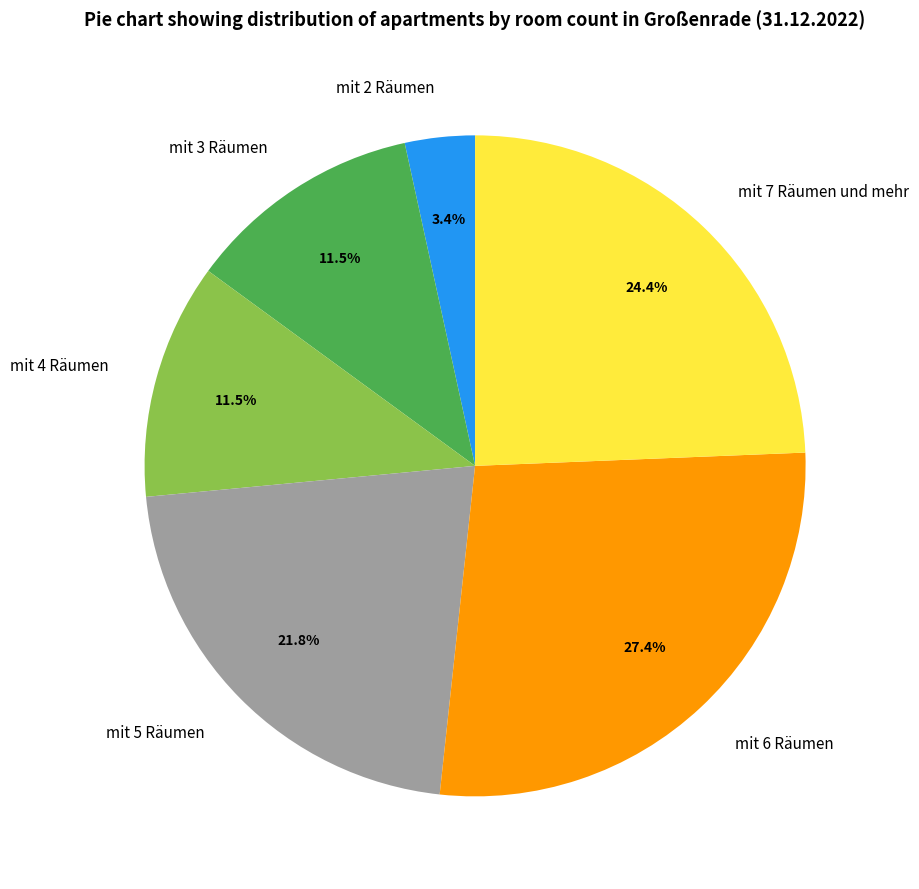

The mit 6 Räumen slice represents 27% of the pie. True or false?

True